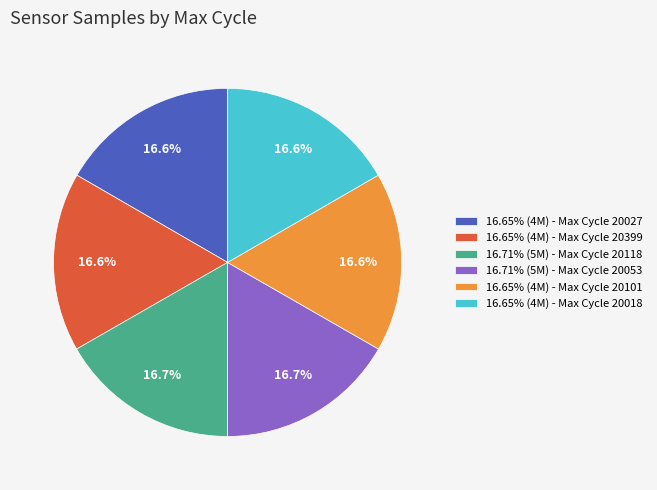

What is the total percentage of 16.71% (5M) - Max Cycle 20118 and 16.65% (4M) - Max Cycle 20101?

33.4%